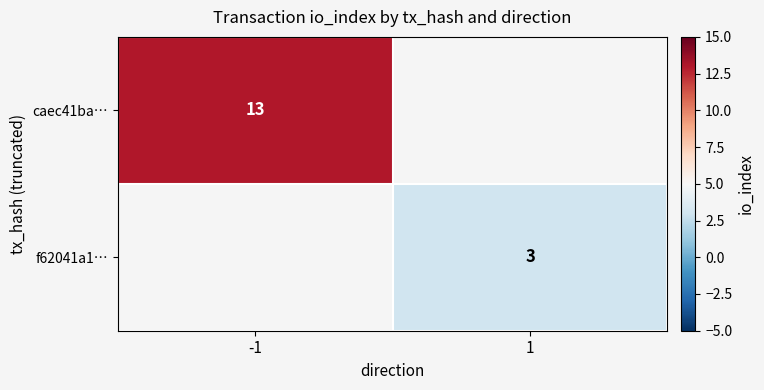

Is it true that f62041a1… equals 4.0 at 1?

False